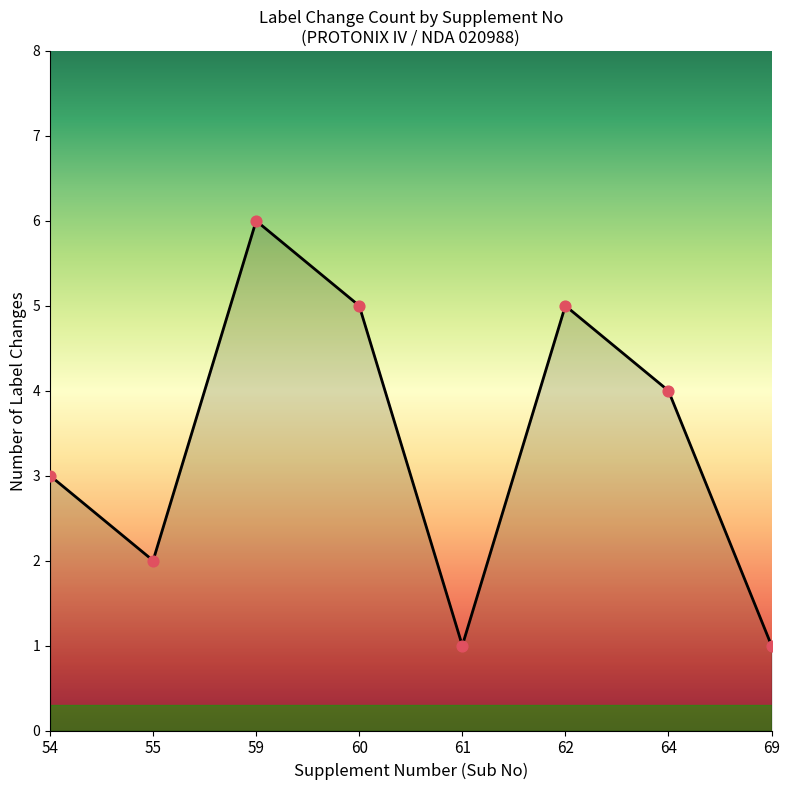

Which has a higher value, 61 or 62?

62